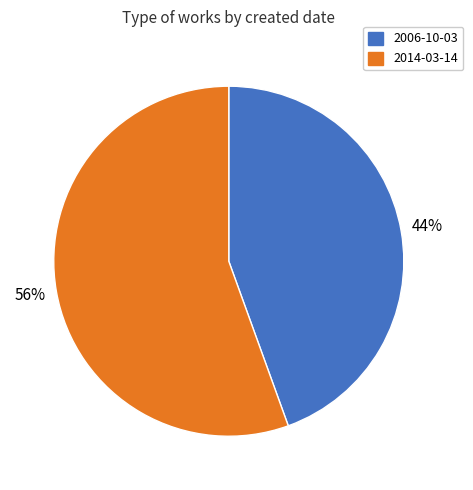

Is it true that 2014-03-14 is 61% of the pie?

False